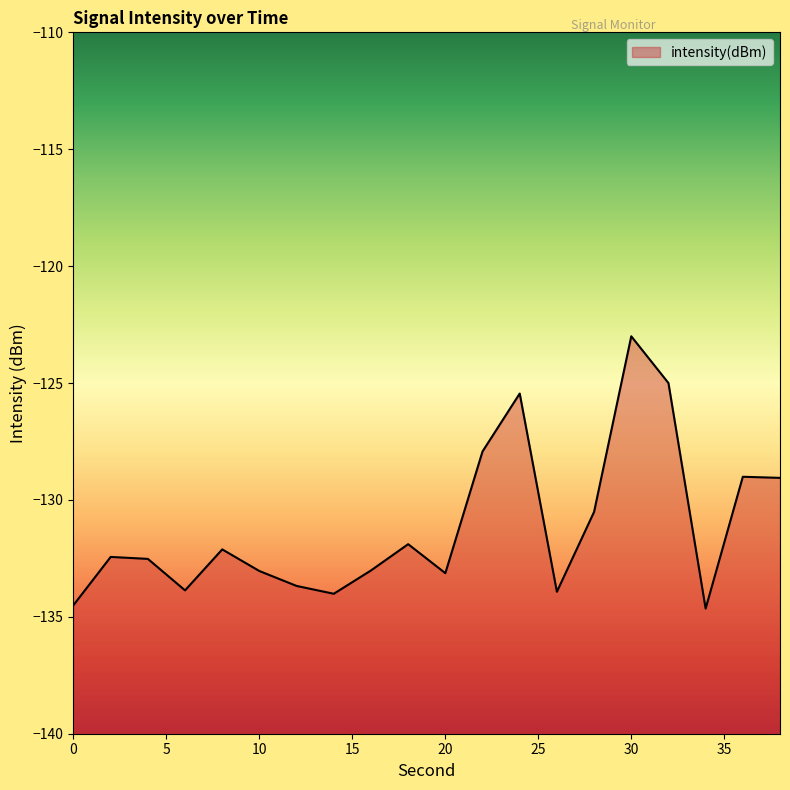

Reading left to right, what are all the values shown in this chart?

0=-134.5	2=-132.4	4=-132.5	6=-133.9	8=-132.1	10=-133.0	12=-133.7	14=-134.0	16=-133.0	18=-131.9	20=-133.1	22=-127.9	24=-125.4	26=-133.9	28=-130.5	30=-123.0	32=-125.0	34=-134.6	36=-129.0	38=-129.1